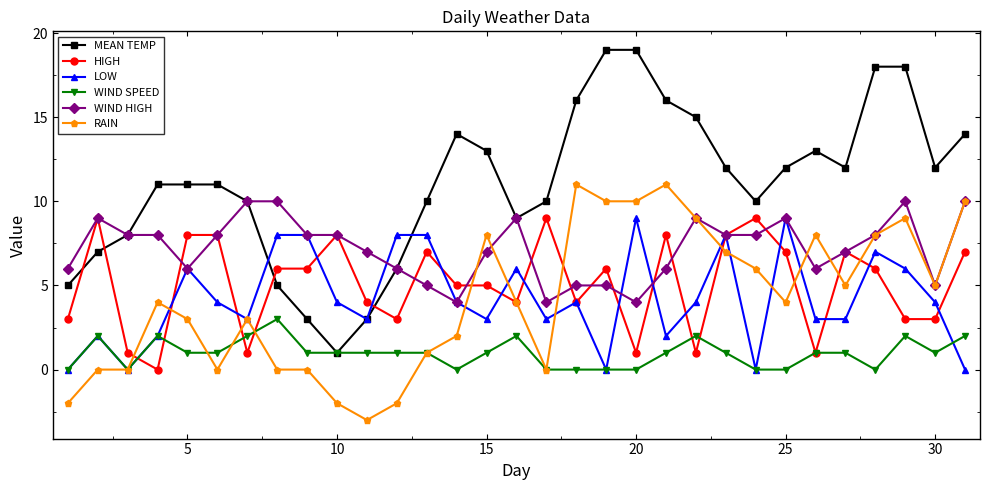

Which series has the largest range (max minus min)?

MEAN TEMP